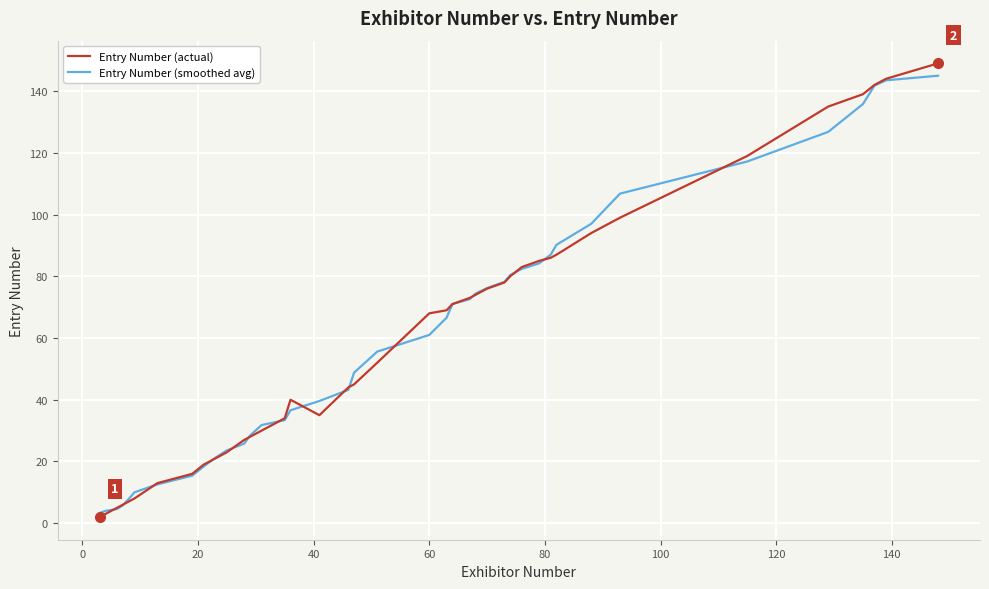

What is the greatest value displayed?

149.0